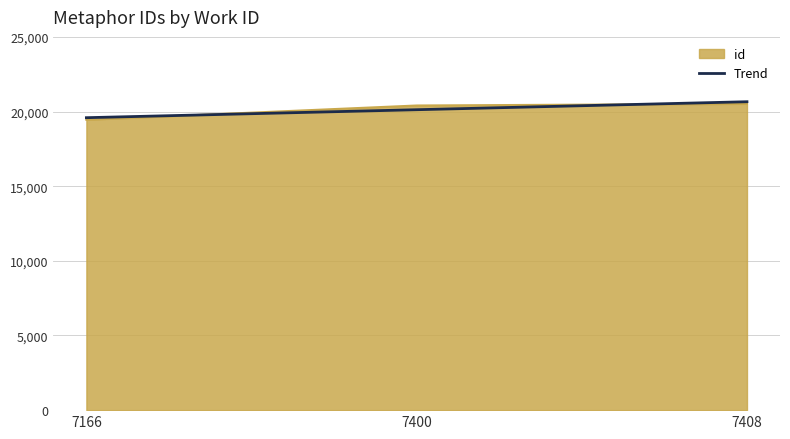

True or false: the data shows 32247 at 7400.

False